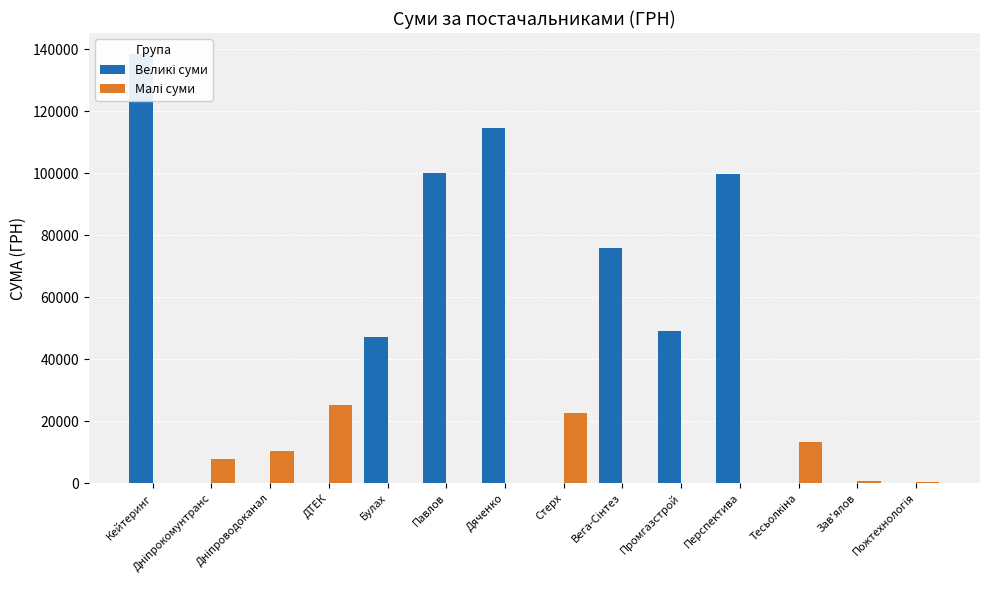

At Зав'ялов, list the series in order from largest to smallest.

Малі суми, Великі суми